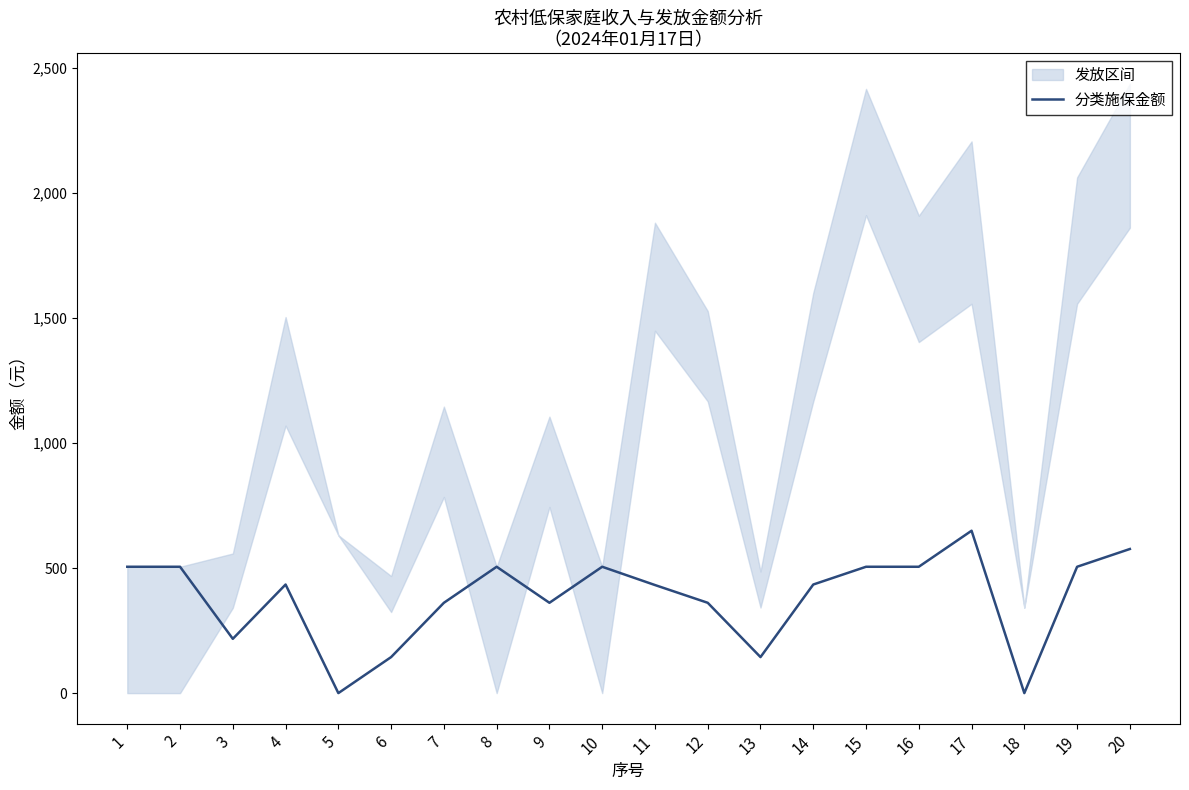

Rank the categories by value from lowest to highest.

5, 18, 6, 13, 3, 7, 9, 12, 11, 4, 14, 1, 2, 8, 10, 15, 16, 19, 20, 17